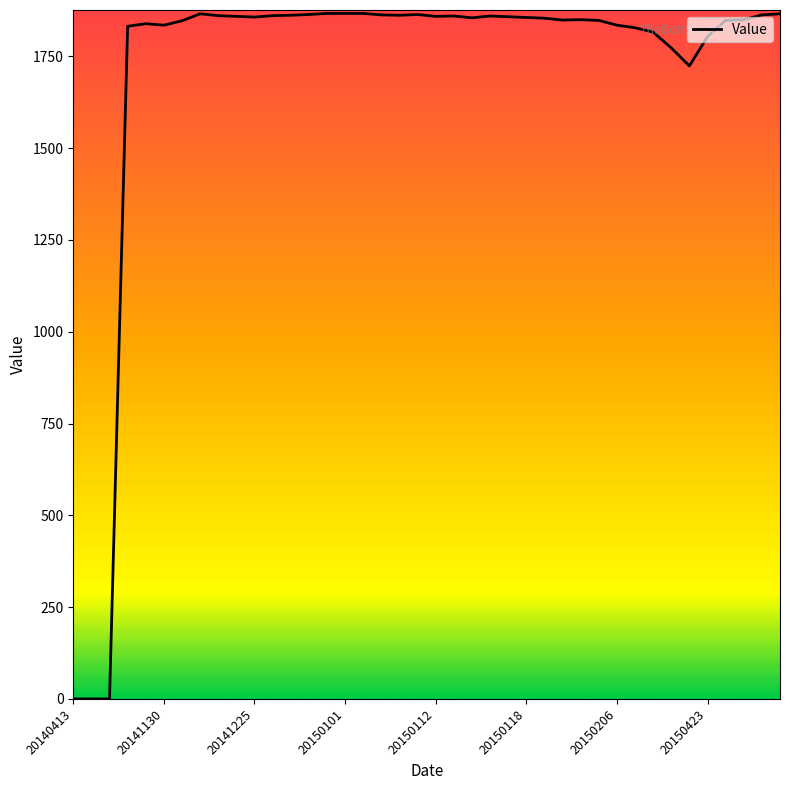

What is the greatest value displayed?

1867